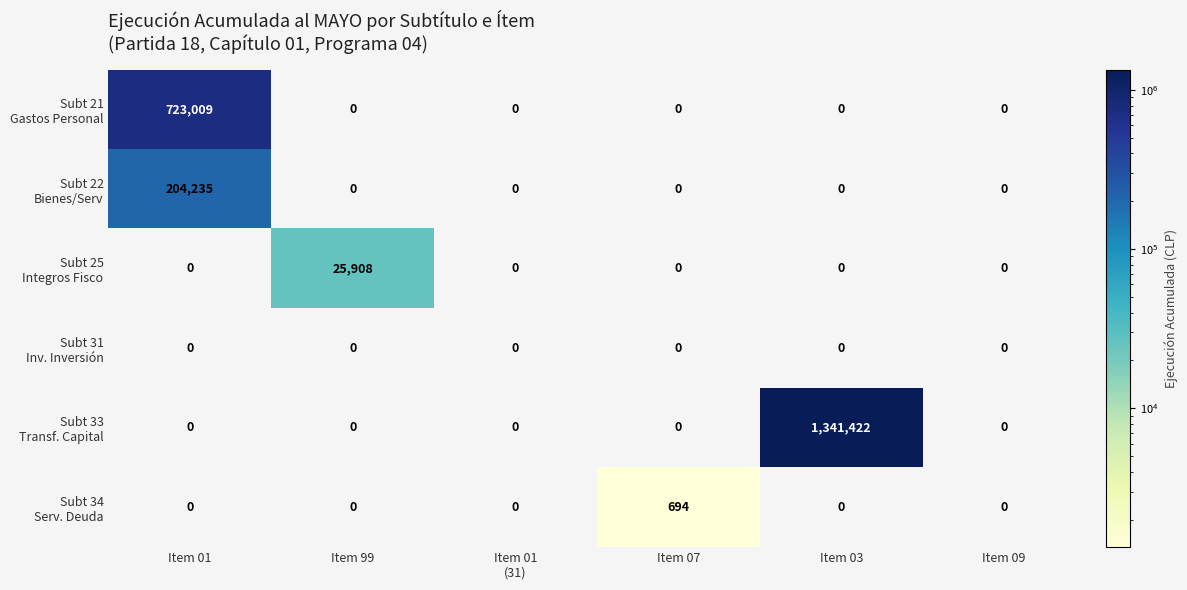

At which category is the sum across all series the highest?

Item 03